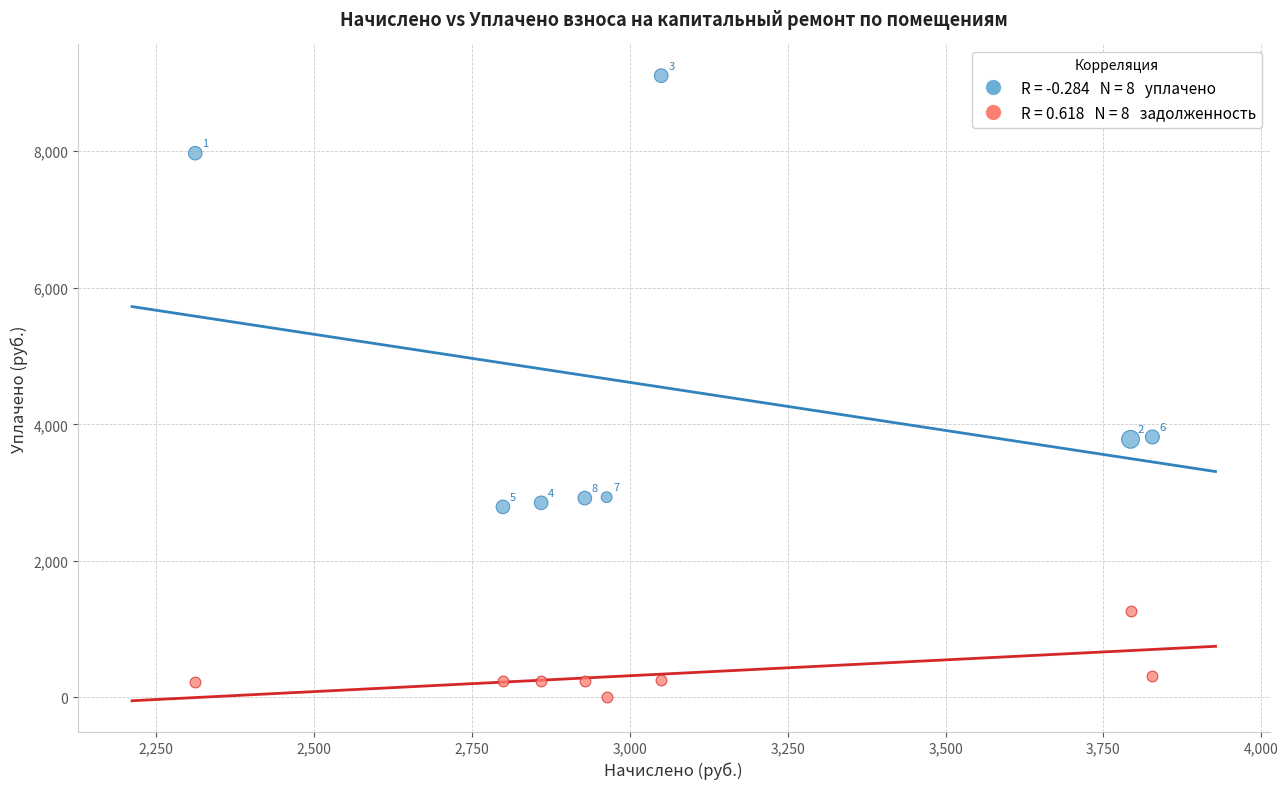

Across all data points, what is the range of Y values (max minus min)?

9107.4